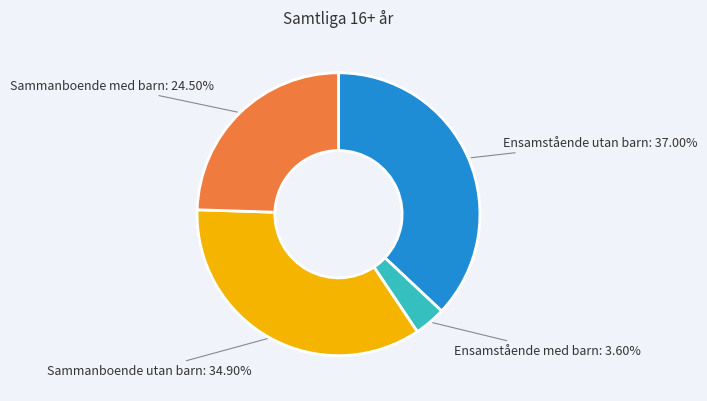

Count the number of slices in the pie.

4